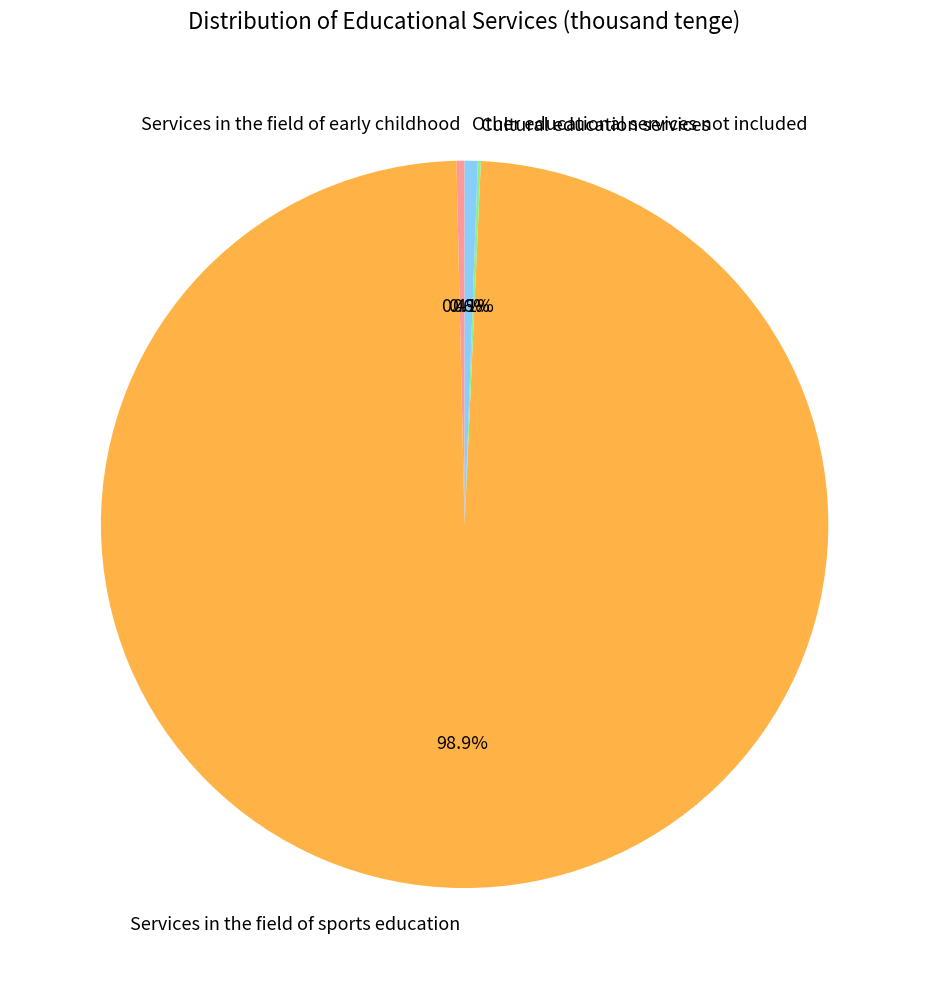

Which category accounts for the majority?

Services in the field of sports education